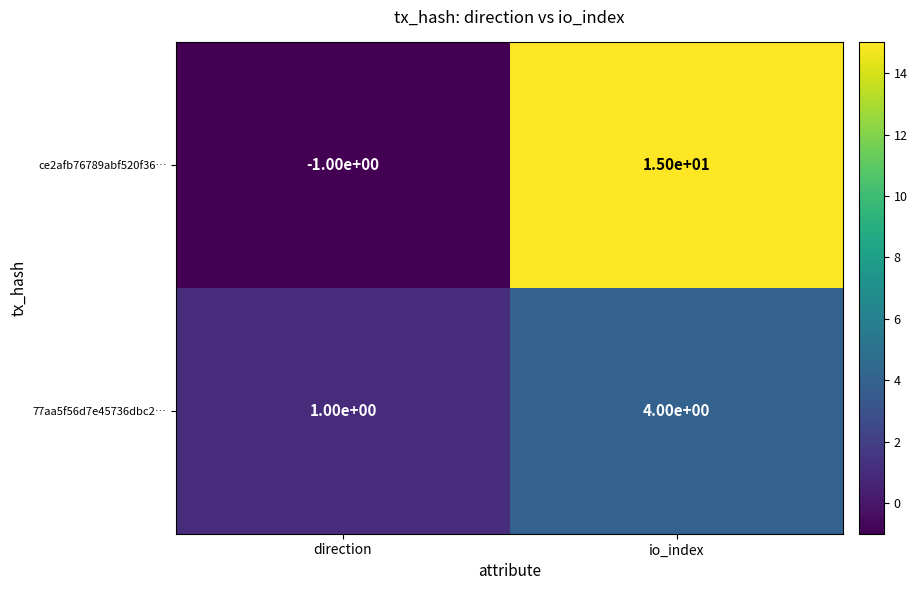

What is the sum of the 77aa5f56d7e45736dbc2… values at direction and io_index?

5